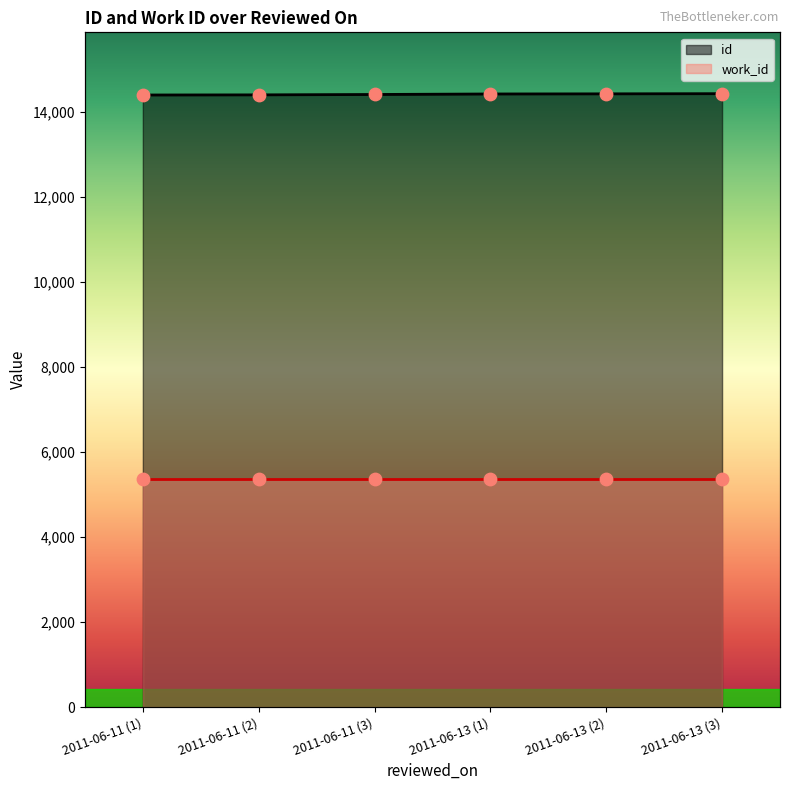

What is the ratio of the value at 2011-06-13 (2) to the value at 2011-06-13 (3)?

1.0